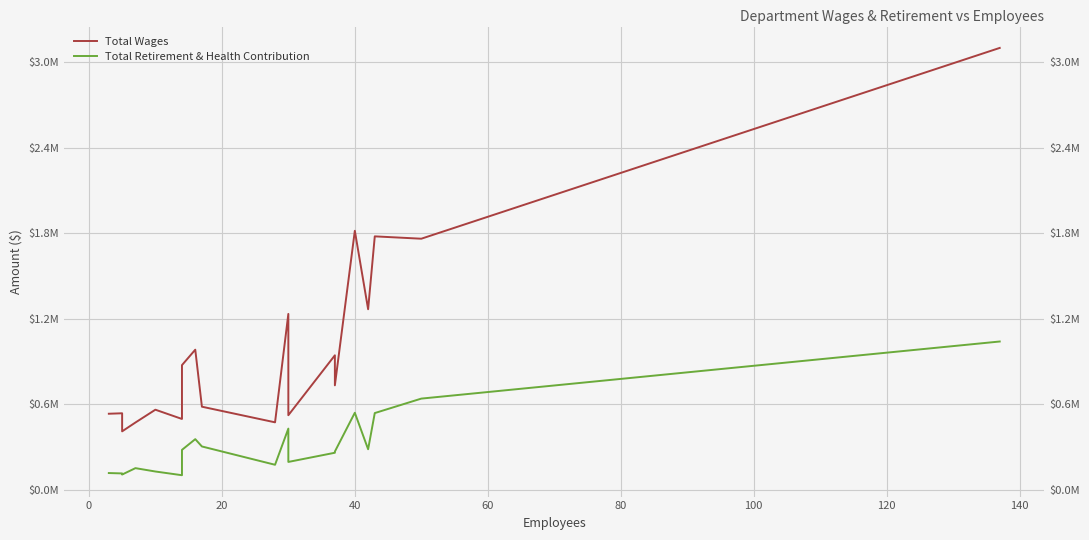

True or false: Total Wages has a value of 2250442 at 16.

False